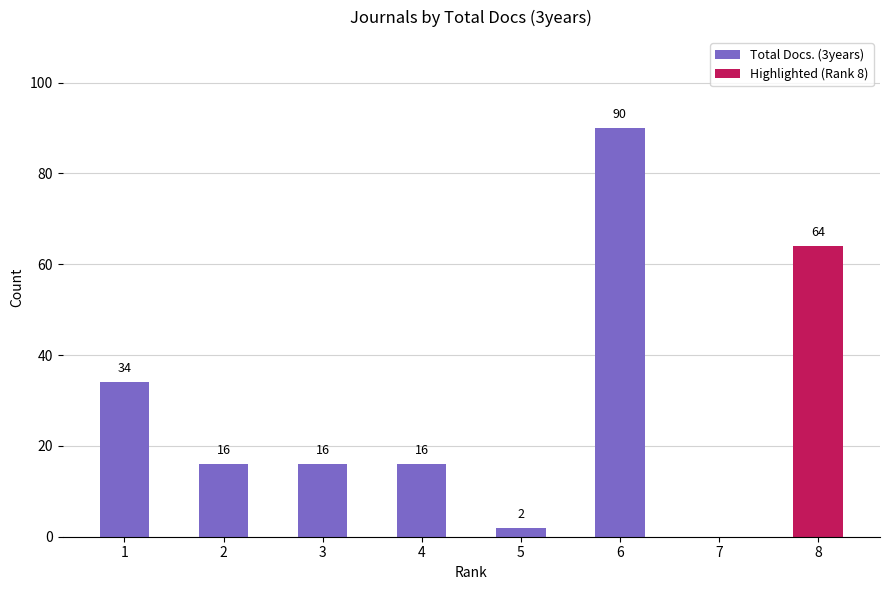

Are the bars horizontal?

No